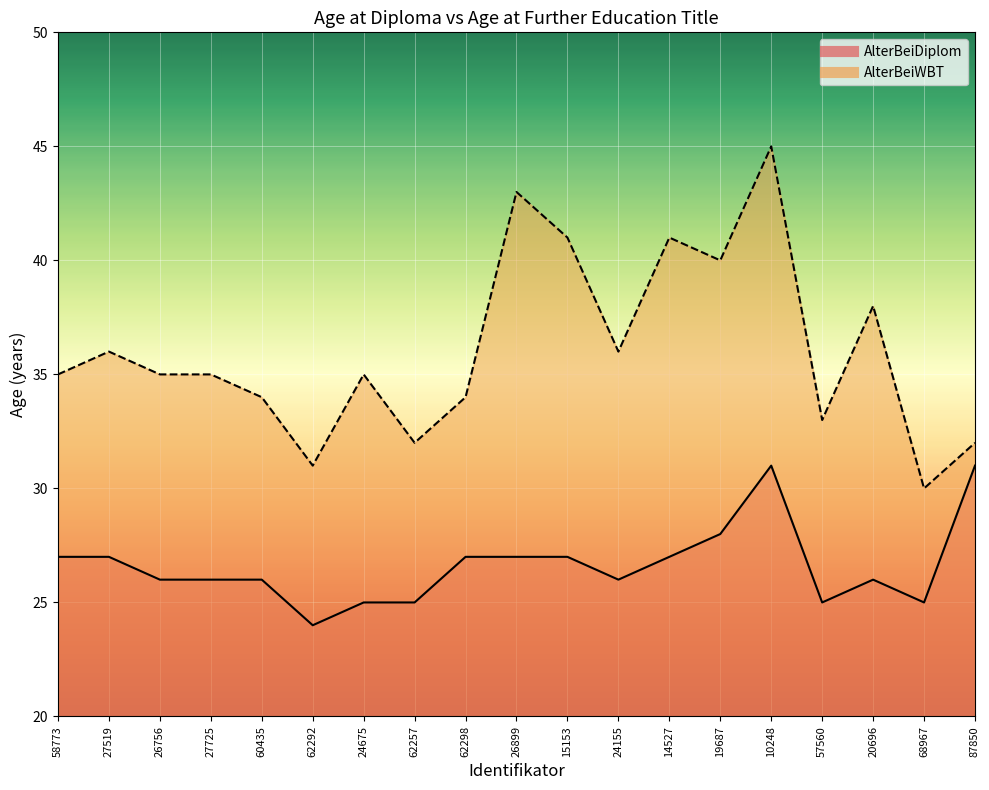

Which category has the highest value in the AlterBeiDiplom series?

10248